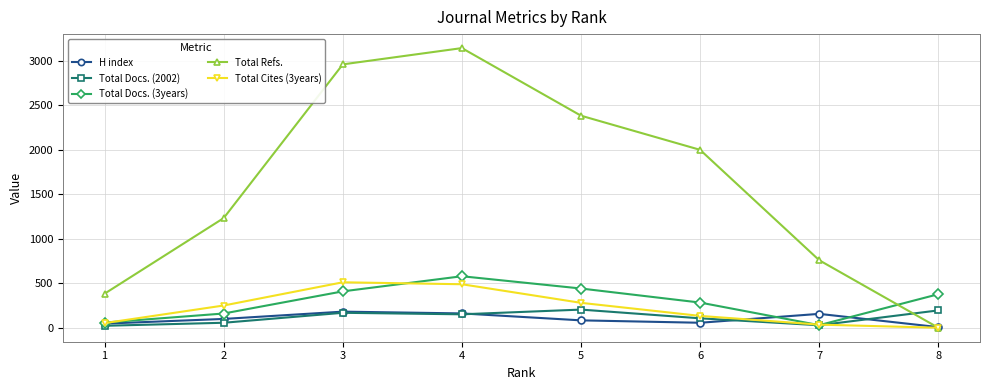

At which category does Total Docs. (3years) reach its first local valley?

7